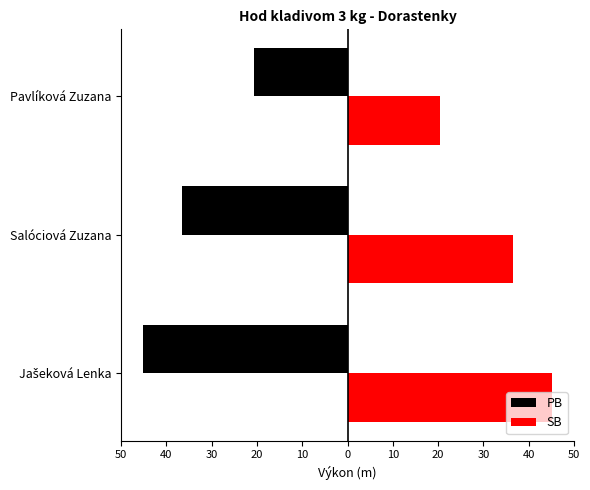

What are all the series names shown in the legend?

PB, SB